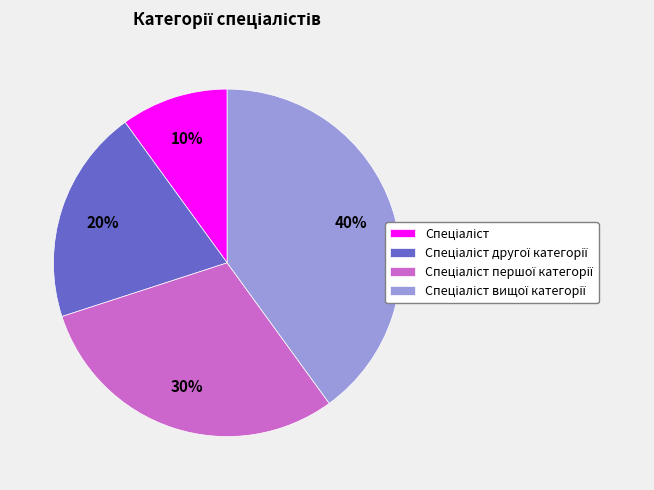

To the nearest percent, what is the average slice percentage?

25%